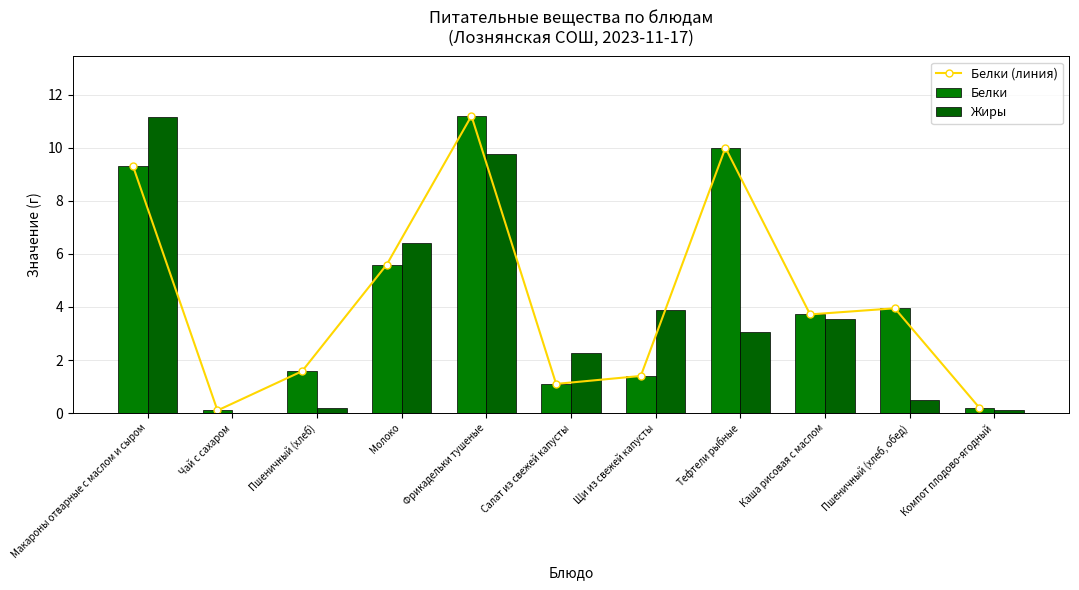

What is the value of the Жиры bar at the 8th from the left?

3.0